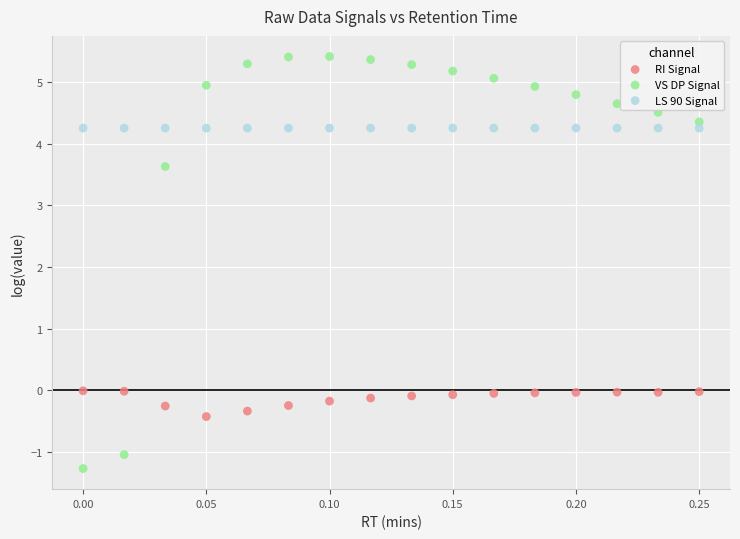

In the VS DP Signal series, what Y value is closest to 2?

3.6